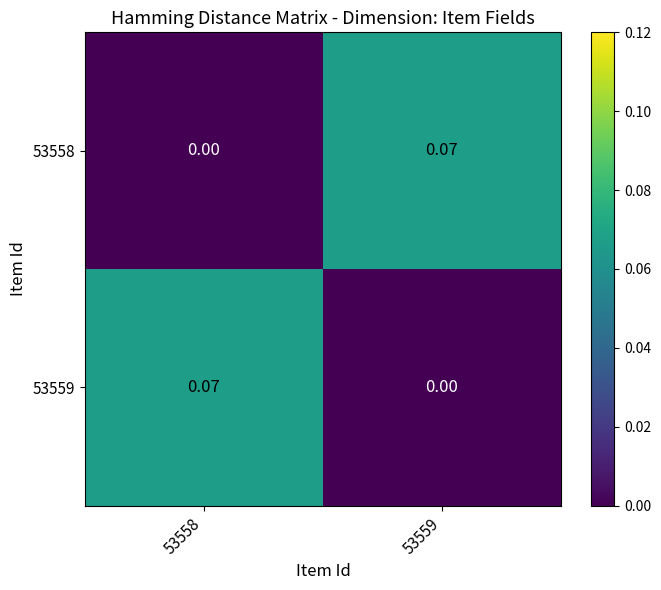

How many categories are shown in the chart?

2